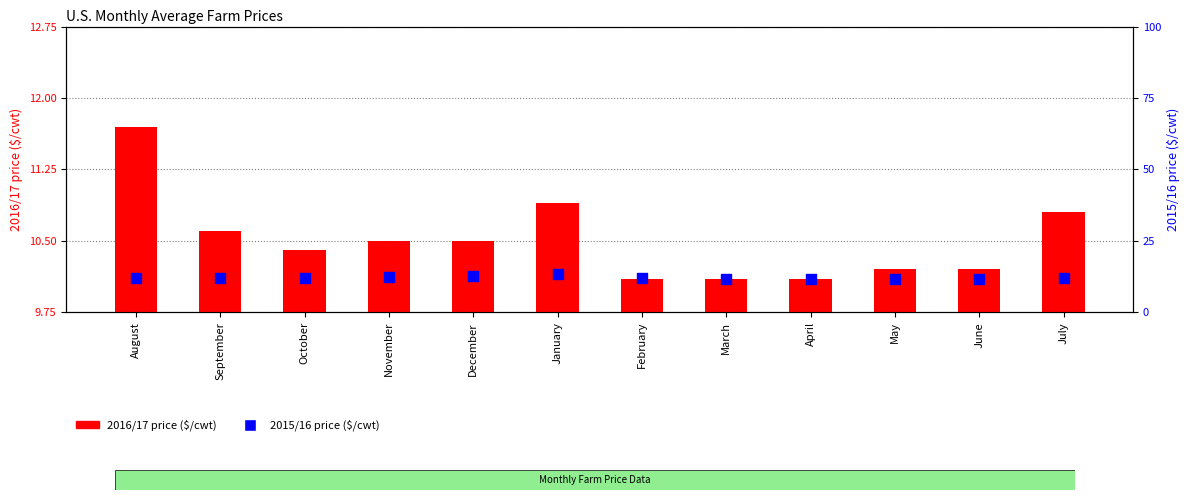

Which series has the widest spread of Y values?

2015/16 price ($/cwt)